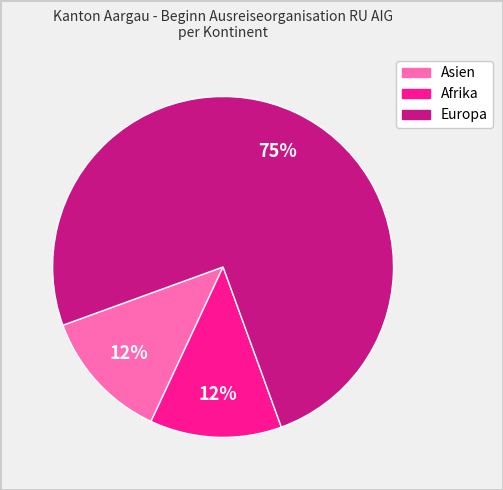

Is the sum of Afrika and Asien greater than half?

No